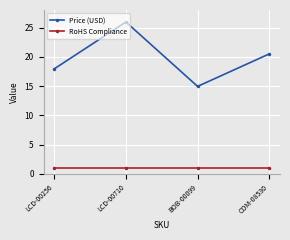

What is the label of the 3rd point from the left?

BOB-00099